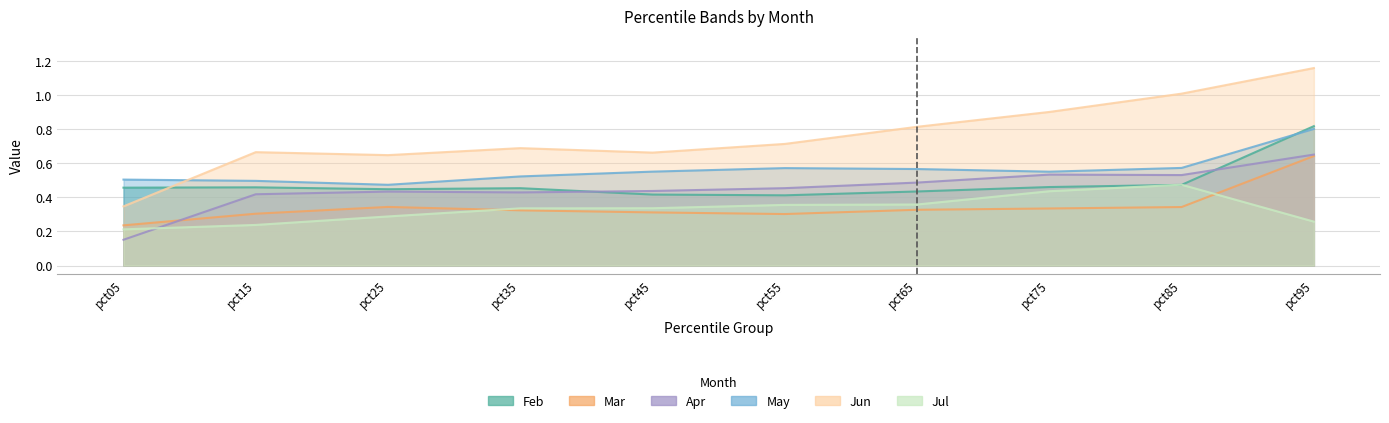

List the series in order of their peak value, highest first.

Jun, Feb, May, Apr, Mar, Jul